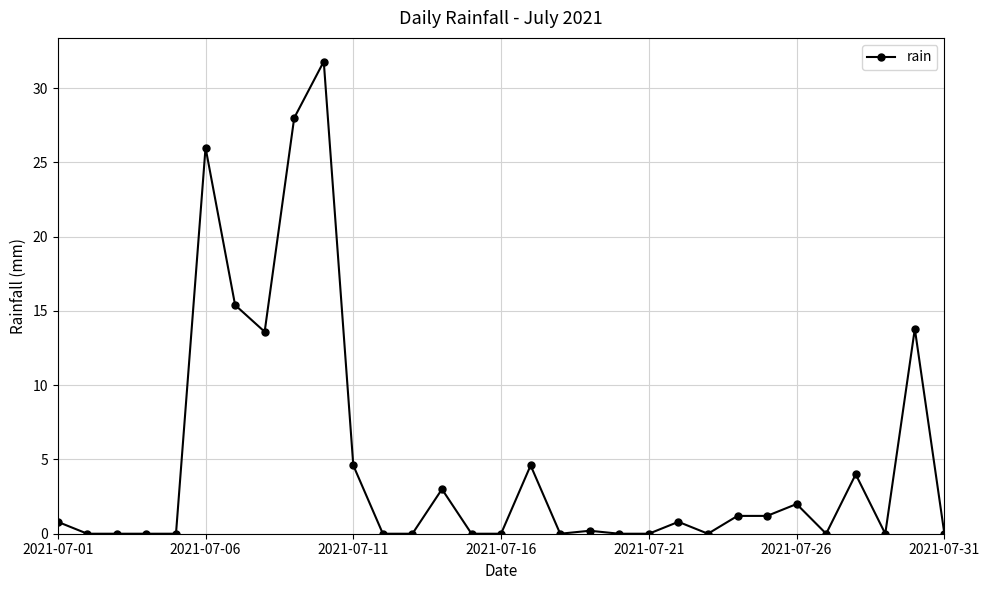

What is the difference between the maximum and minimum values?

31.8